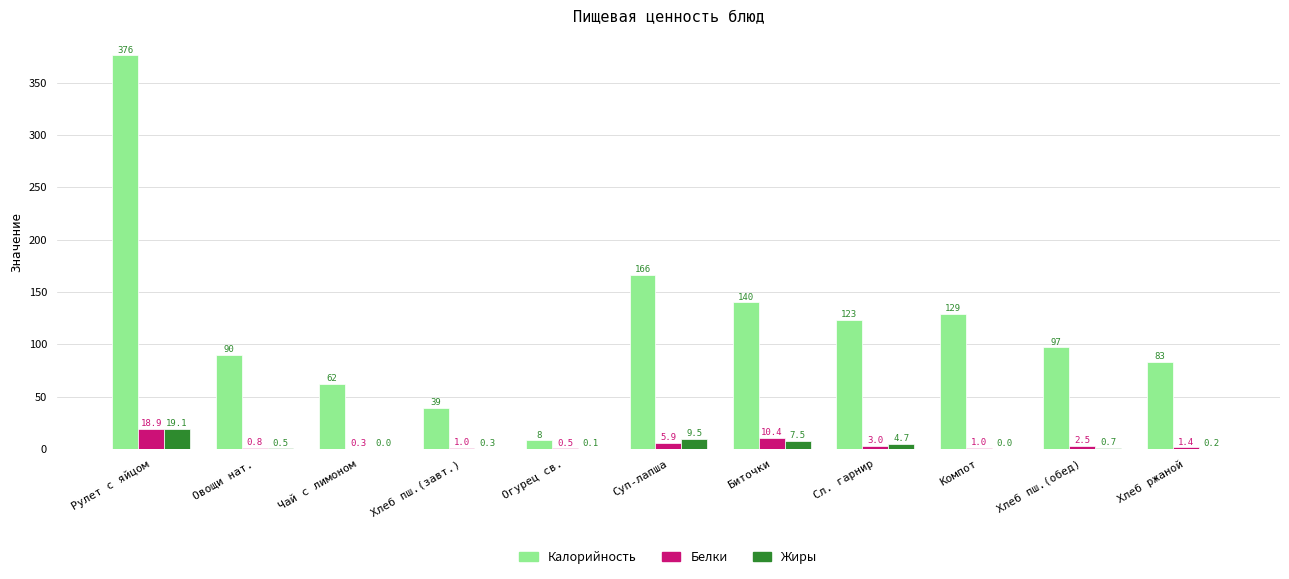

Reading left to right, list all the values displayed in this chart.

Калорийность: 376.0	90.0	62.0	39.0	8.0	166.0	140.0	123.0	129.0	97.0	83.0
Белки: 18.9	0.8	0.3	1.0	0.5	5.9	10.4	3.0	1.0	2.5	1.4
Жиры: 19.1	0.5	0.0	0.3	0.1	9.5	7.5	4.7	0.0	0.7	0.2